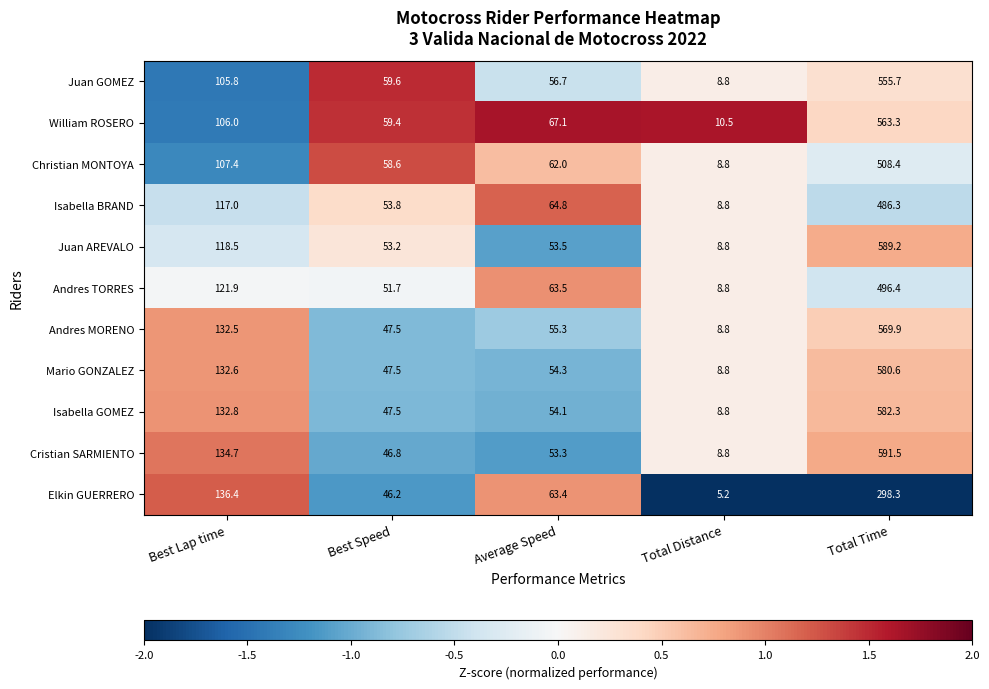

What is the smallest value displayed?

5.2